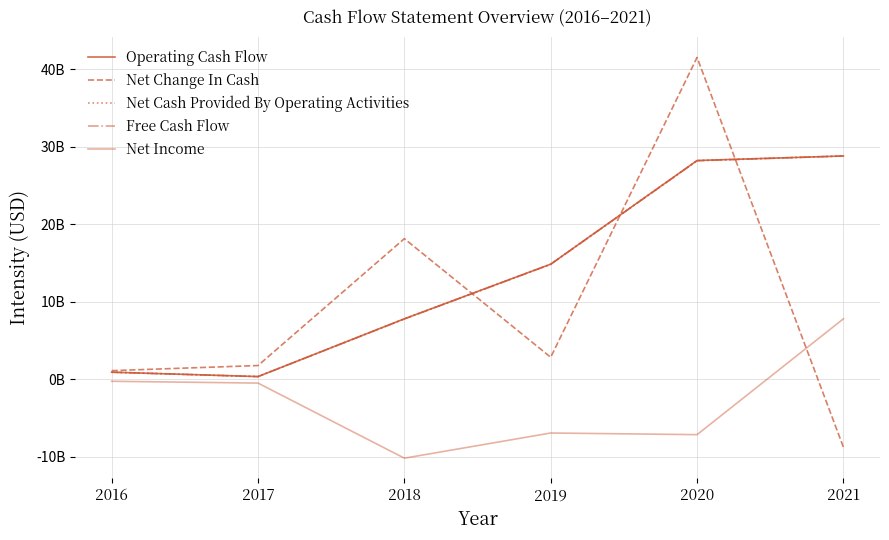

Where is the first local minimum for Free Cash Flow?

2017